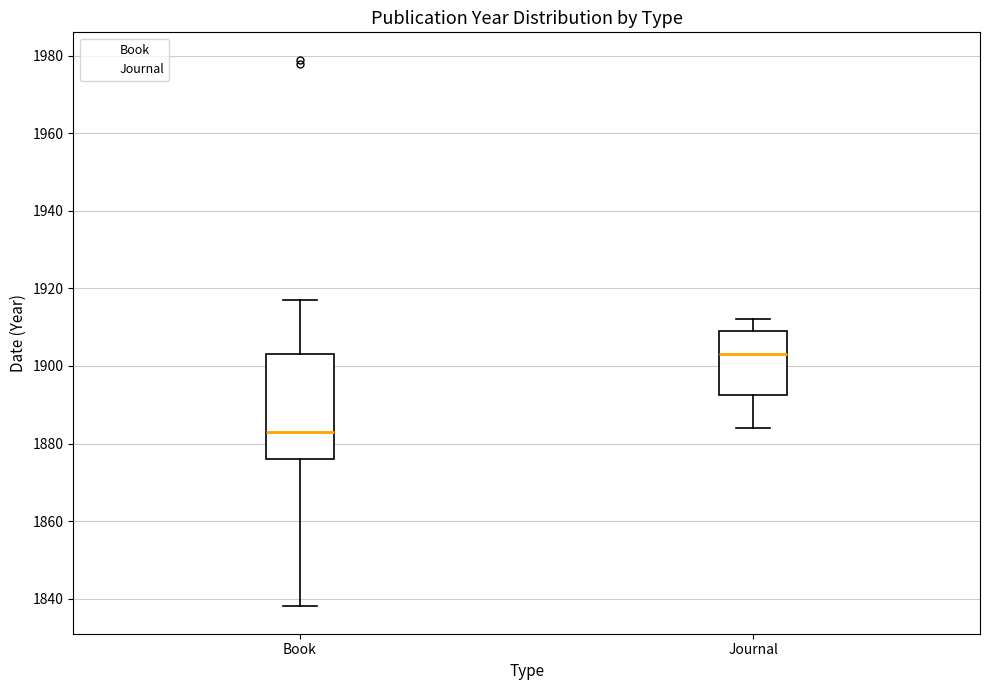

Where does the median line of the box for Book sit on the y-axis? The values are not printed on the chart, so give them approximately, as read against the axis.

1884